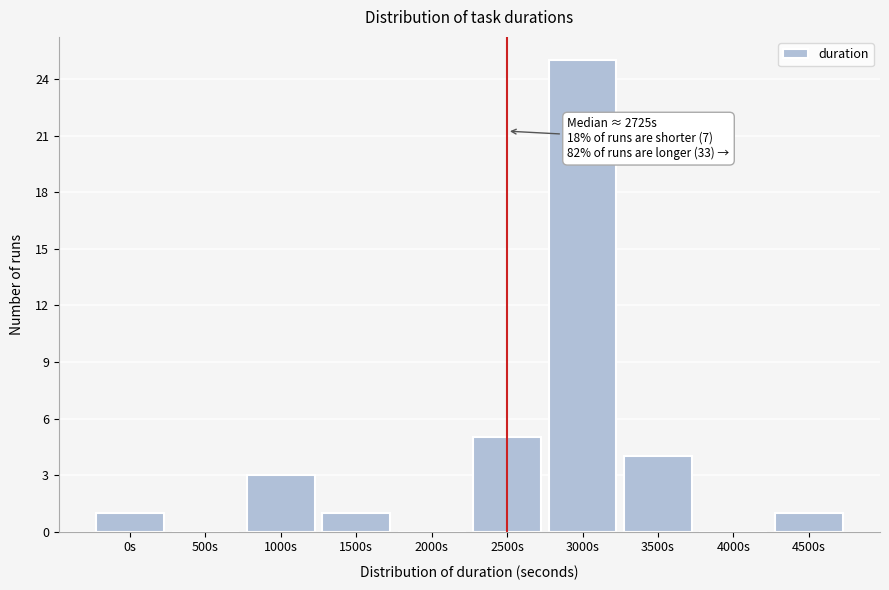

Reading right to left, extract all data points from this chart.

4500s=1	4000s=0	3500s=4	3000s=25	2500s=5	2000s=0	1500s=1	1000s=3	500s=0	0s=1